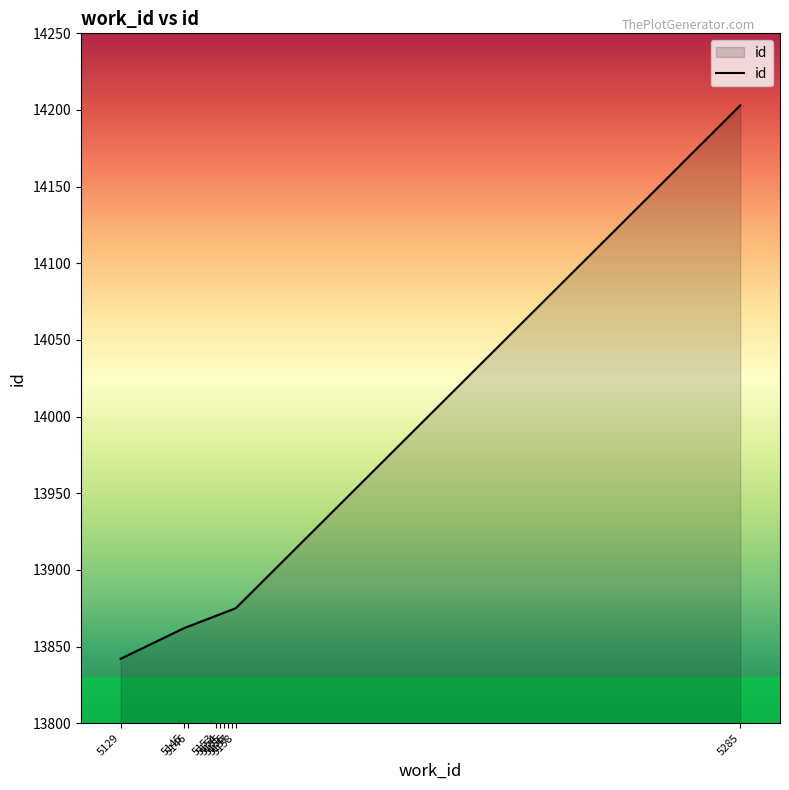

Which has a higher value, 5146 or 5285?

5285